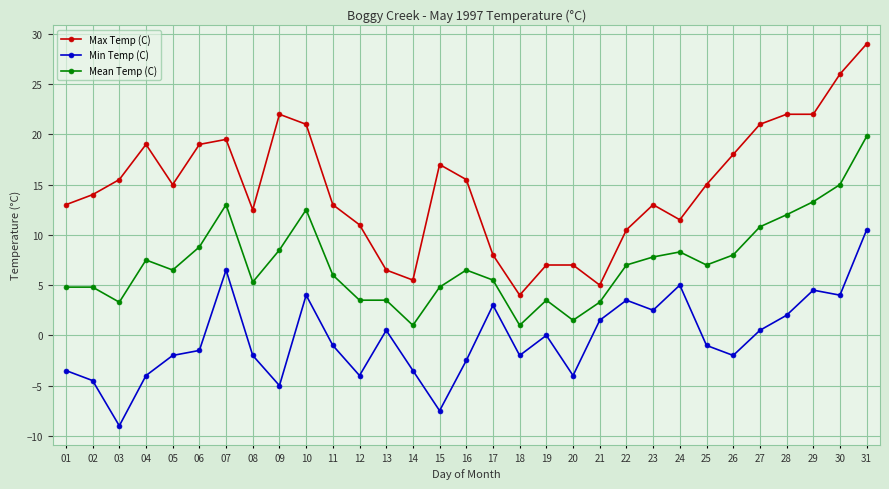

Which label corresponds to the smallest value in the chart?

03